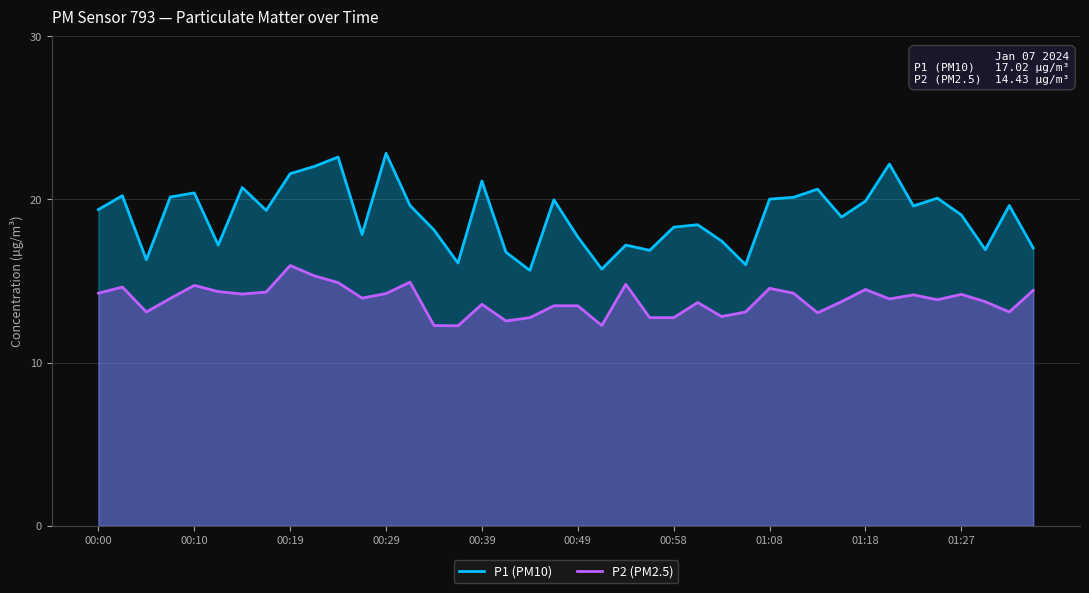

How many interior local peaks does the P1 (PM10) series have?

13